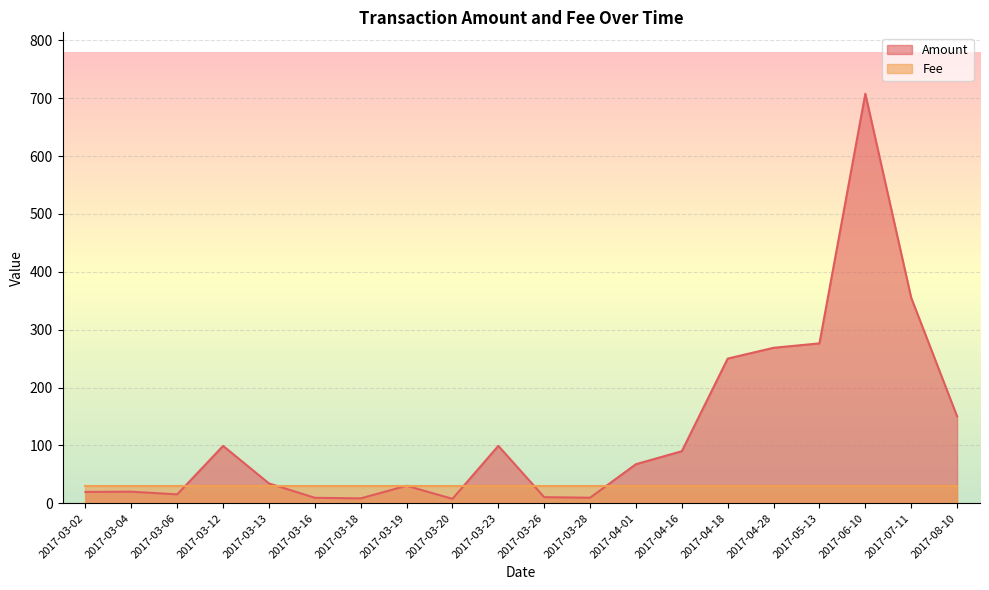

What is the greatest value displayed?

707.7